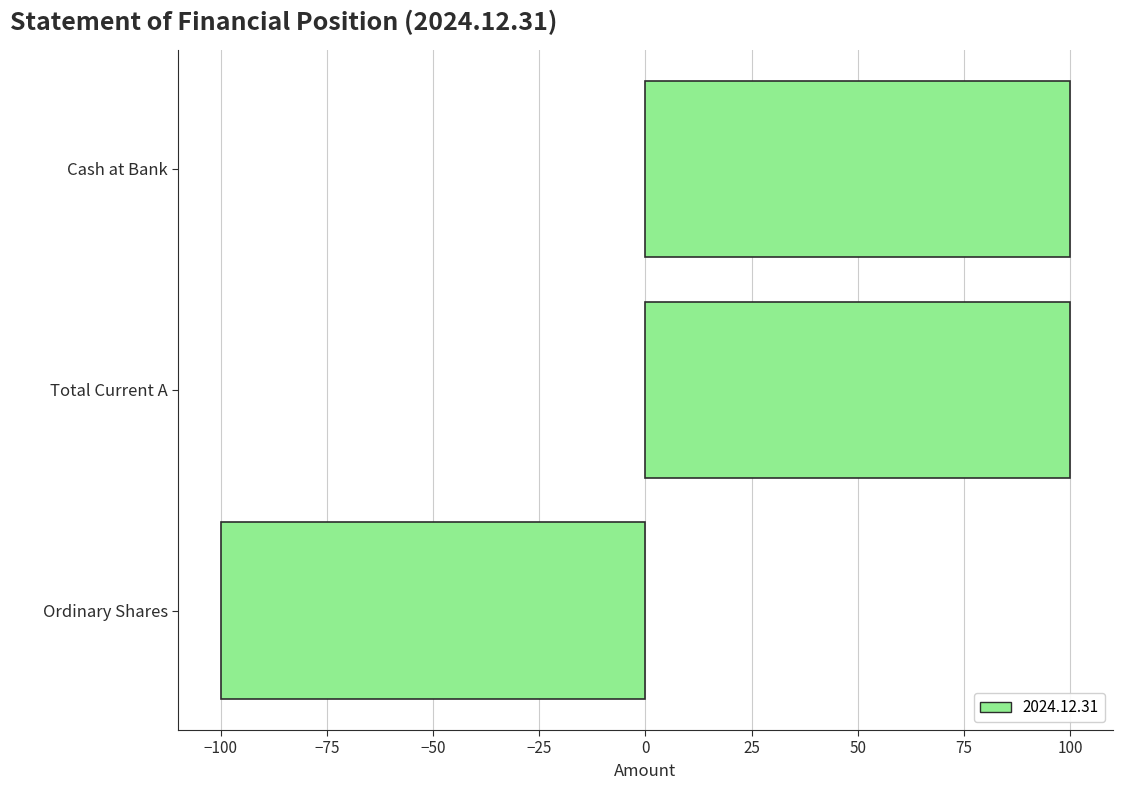

What is the maximum value shown in the chart?

100